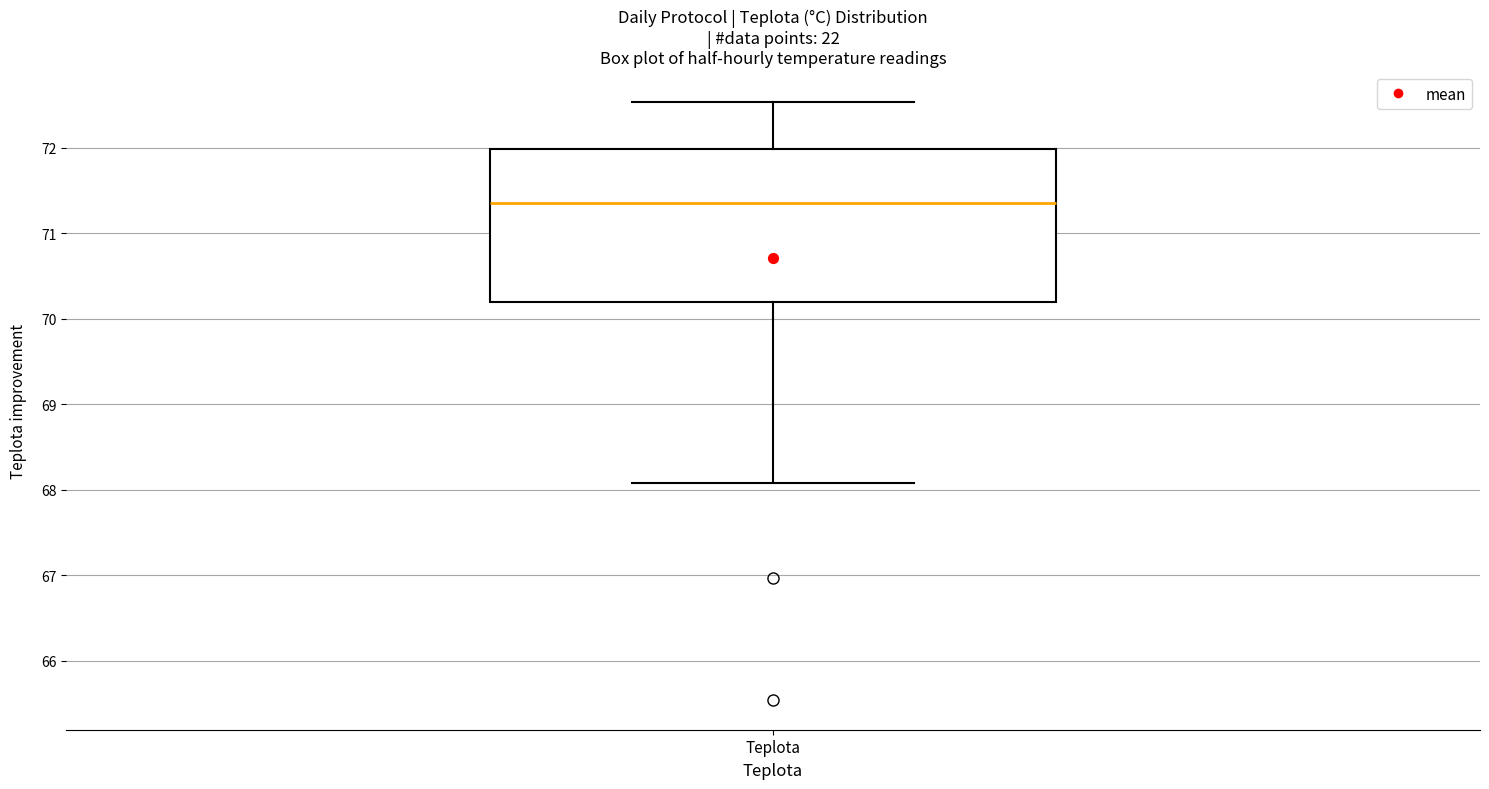

Where does the upper whisker of the box for Teplota end on the y-axis? The values are not printed on the chart, so give them approximately, as read against the axis.

72.5